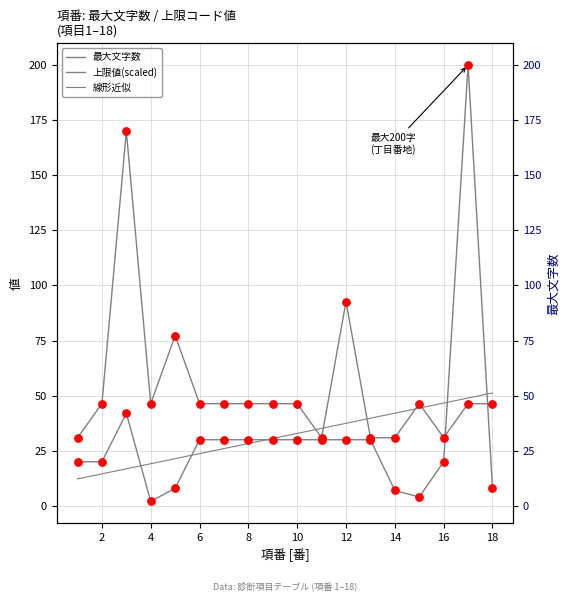

What is the total value across all series at 18?

54.4